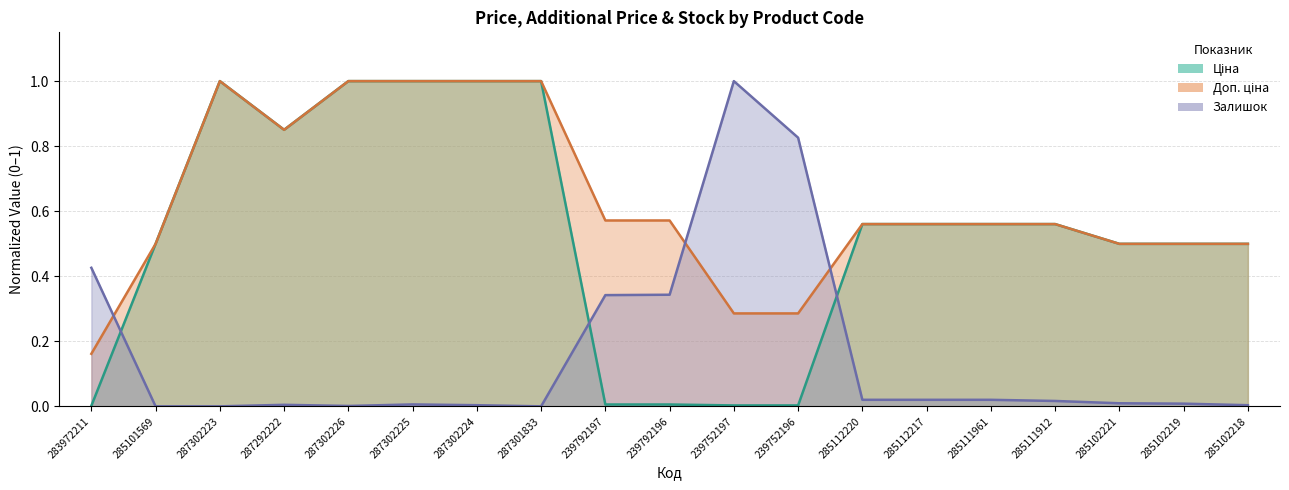

True or false: Доп. ціна and Ціна cross at least once.

False